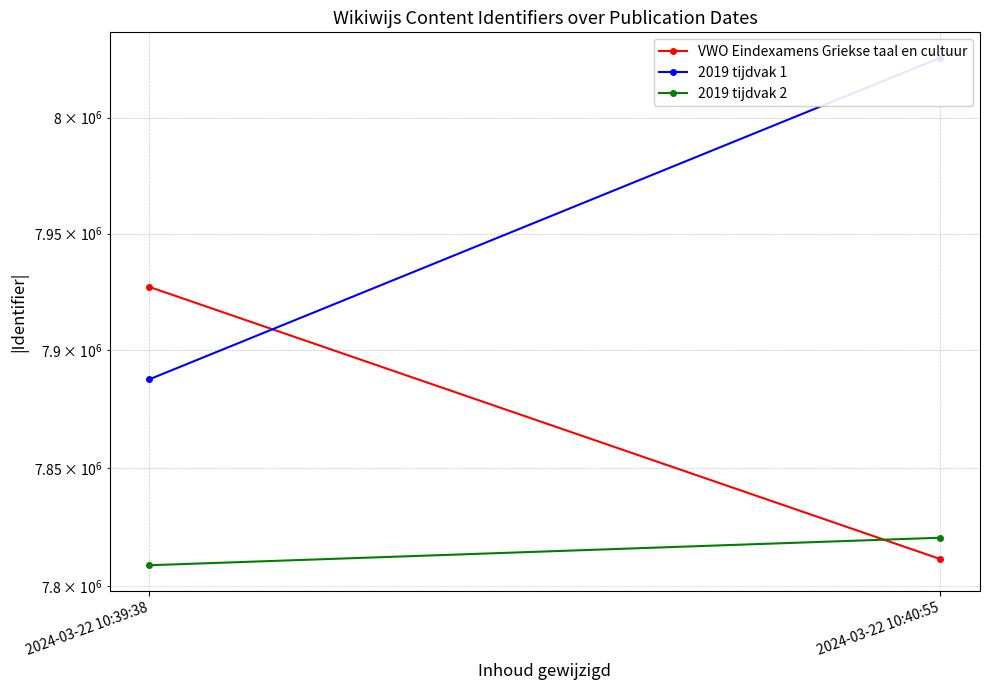

What is the label of the 1st point from the right?

2024-03-22 10:40:55